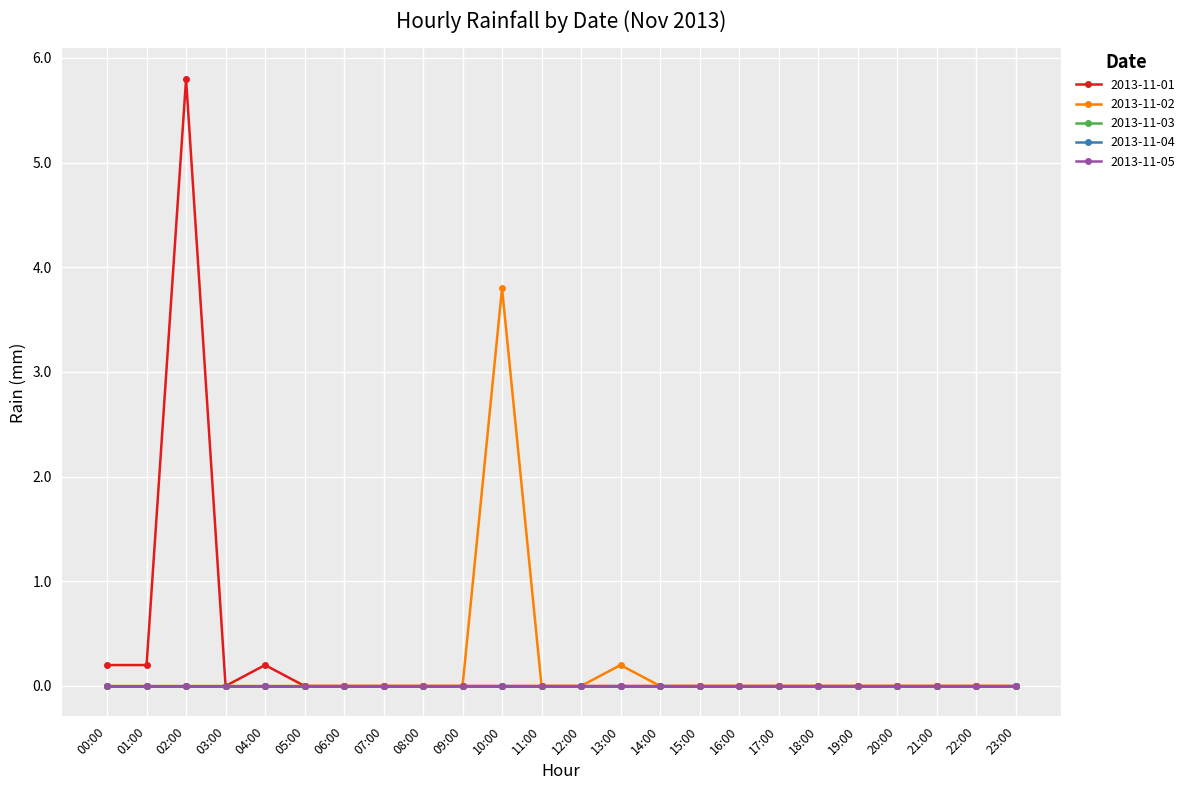

Which has a higher value, 19:00 or 05:00?

19:00